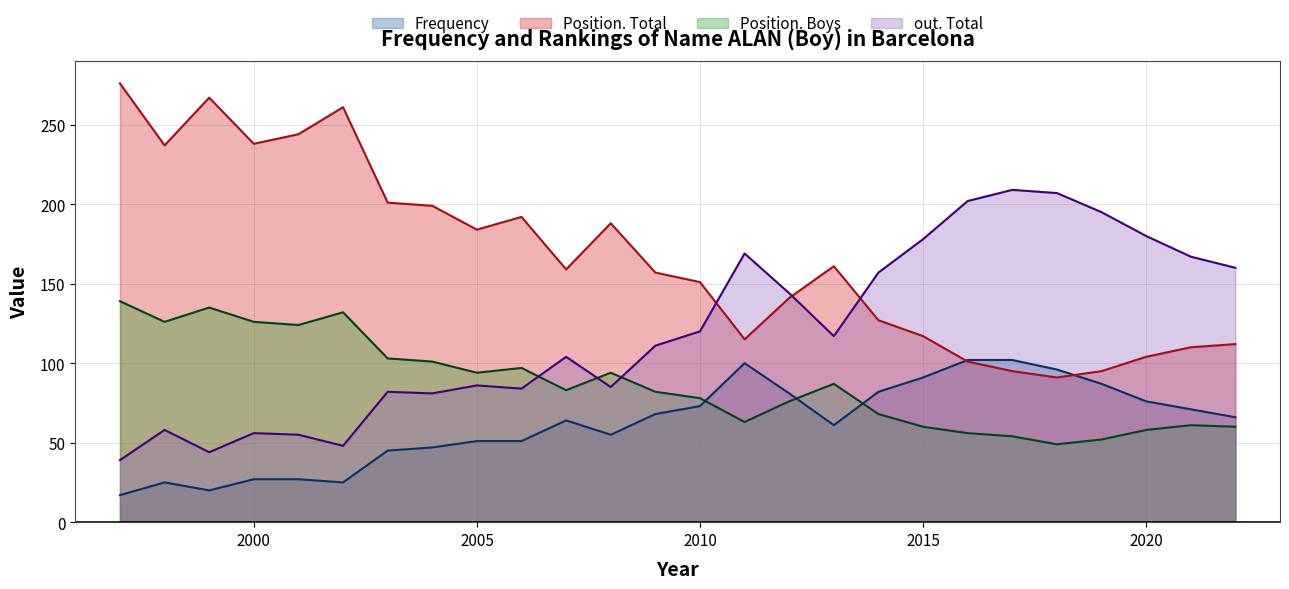

Which series changed the most between 1999 and 2002?

Position. Total